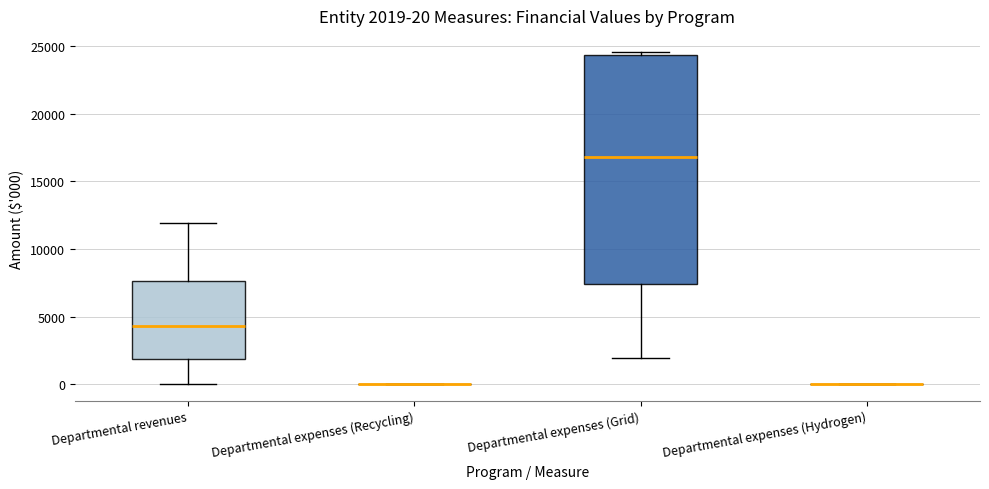

Comparing the boxes themselves (not the whiskers), which one is the tallest?

Departmental expenses (Grid)